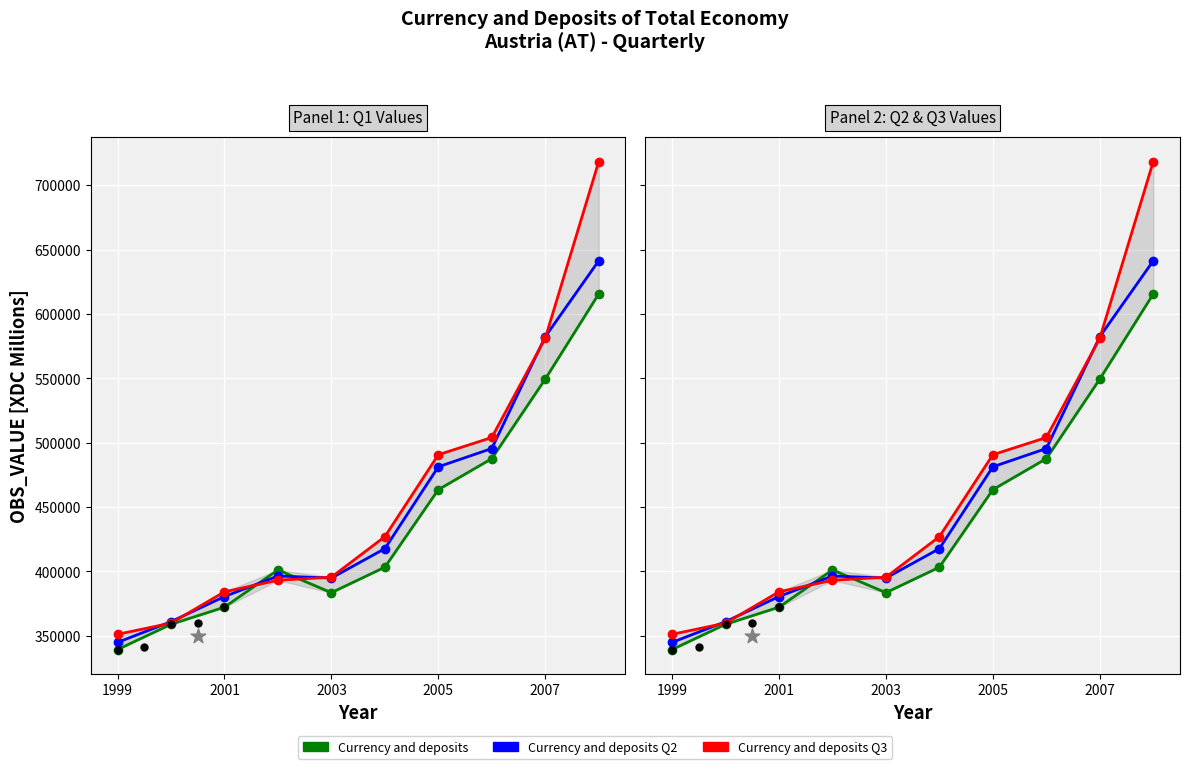

Which series reaches the maximum Y coordinate?

Currency and deposits Q3